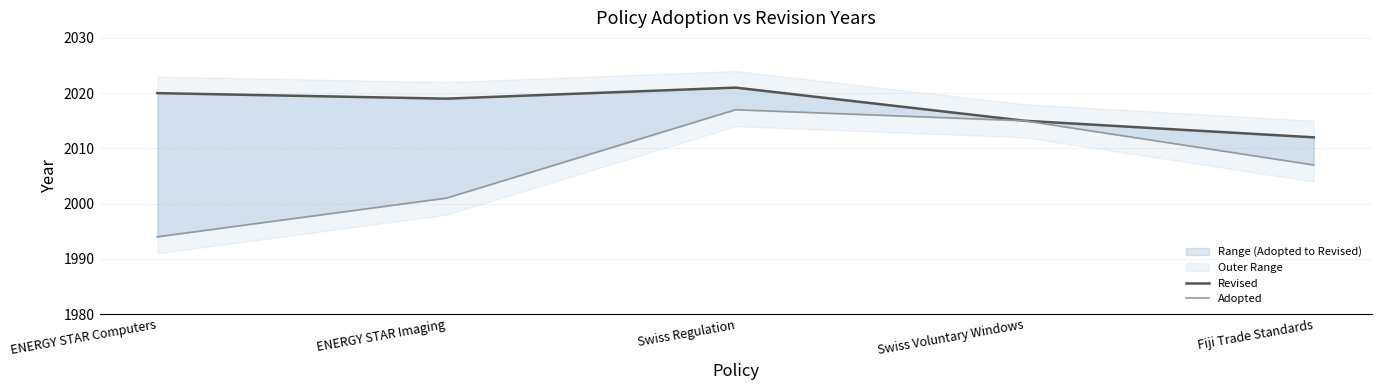

In Revised, how many points are lower than both neighbors (excluding endpoints)?

1